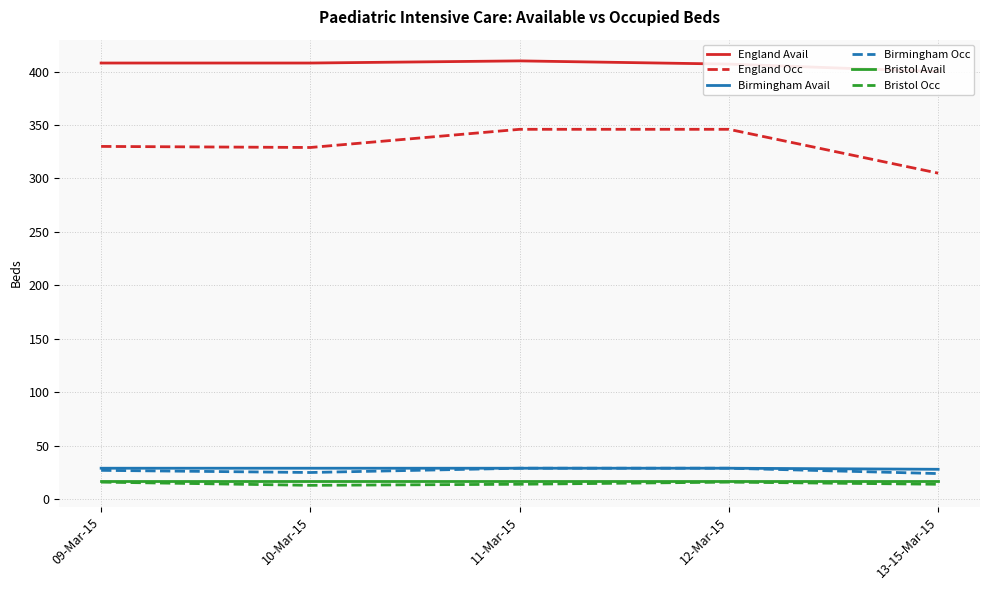

What position from the left is 11-Mar-15?

3